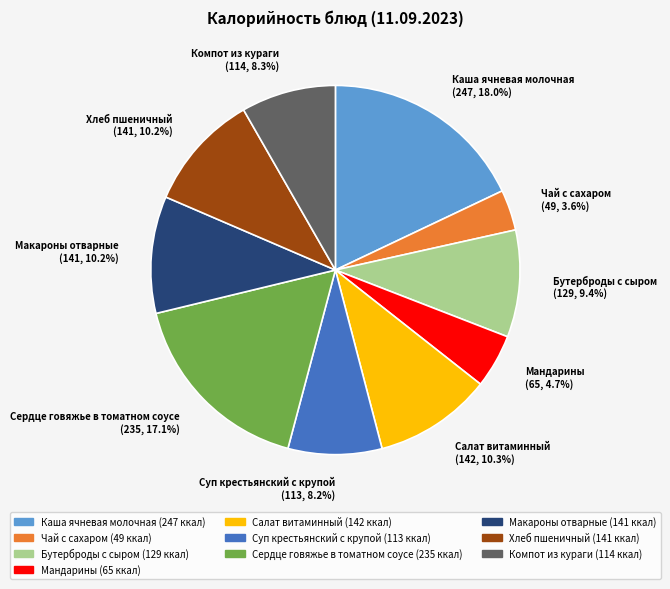

Which slice is the largest?

Каша ячневая молочная